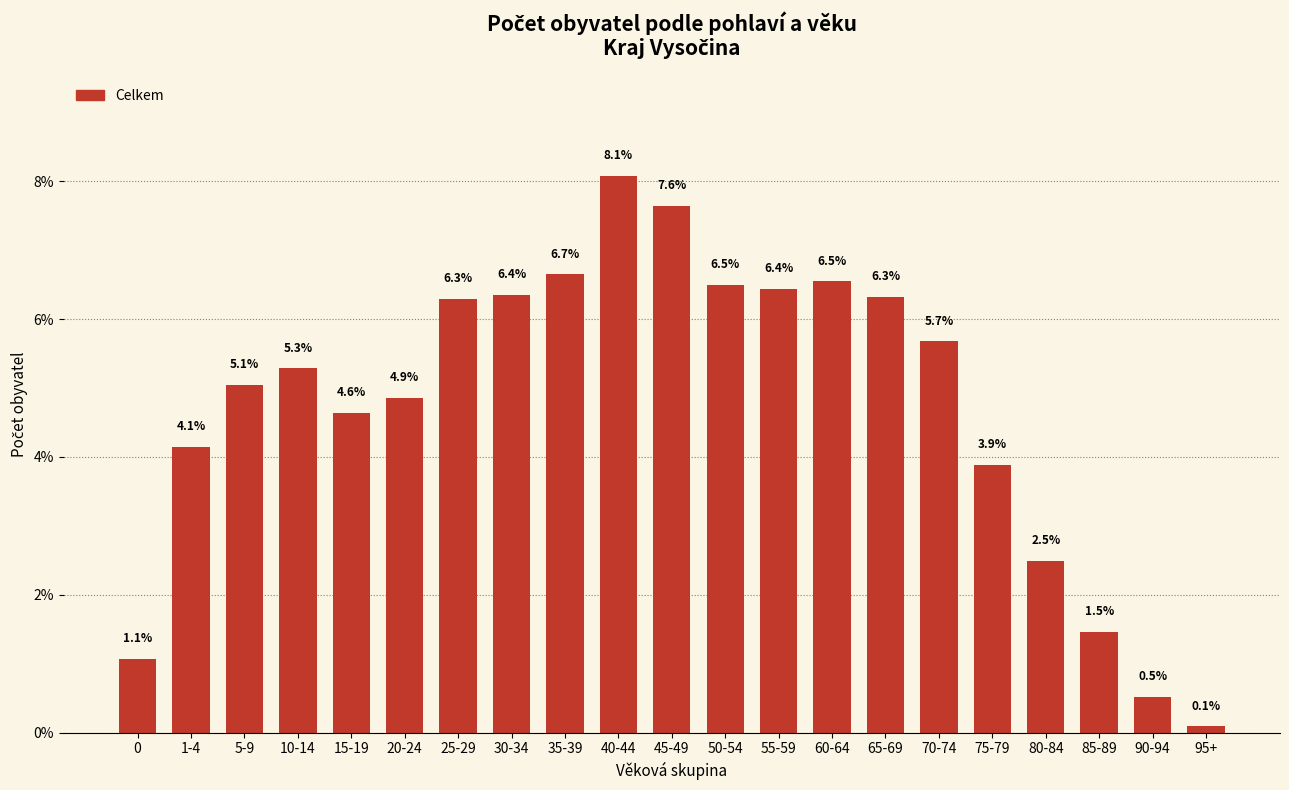

Reading left to right, what are all the values shown in this chart?

1.1	4.1	5.1	5.3	4.6	4.9	6.3	6.4	6.7	8.1	7.6	6.5	6.4	6.5	6.3	5.7	3.9	2.5	1.5	0.5	0.1